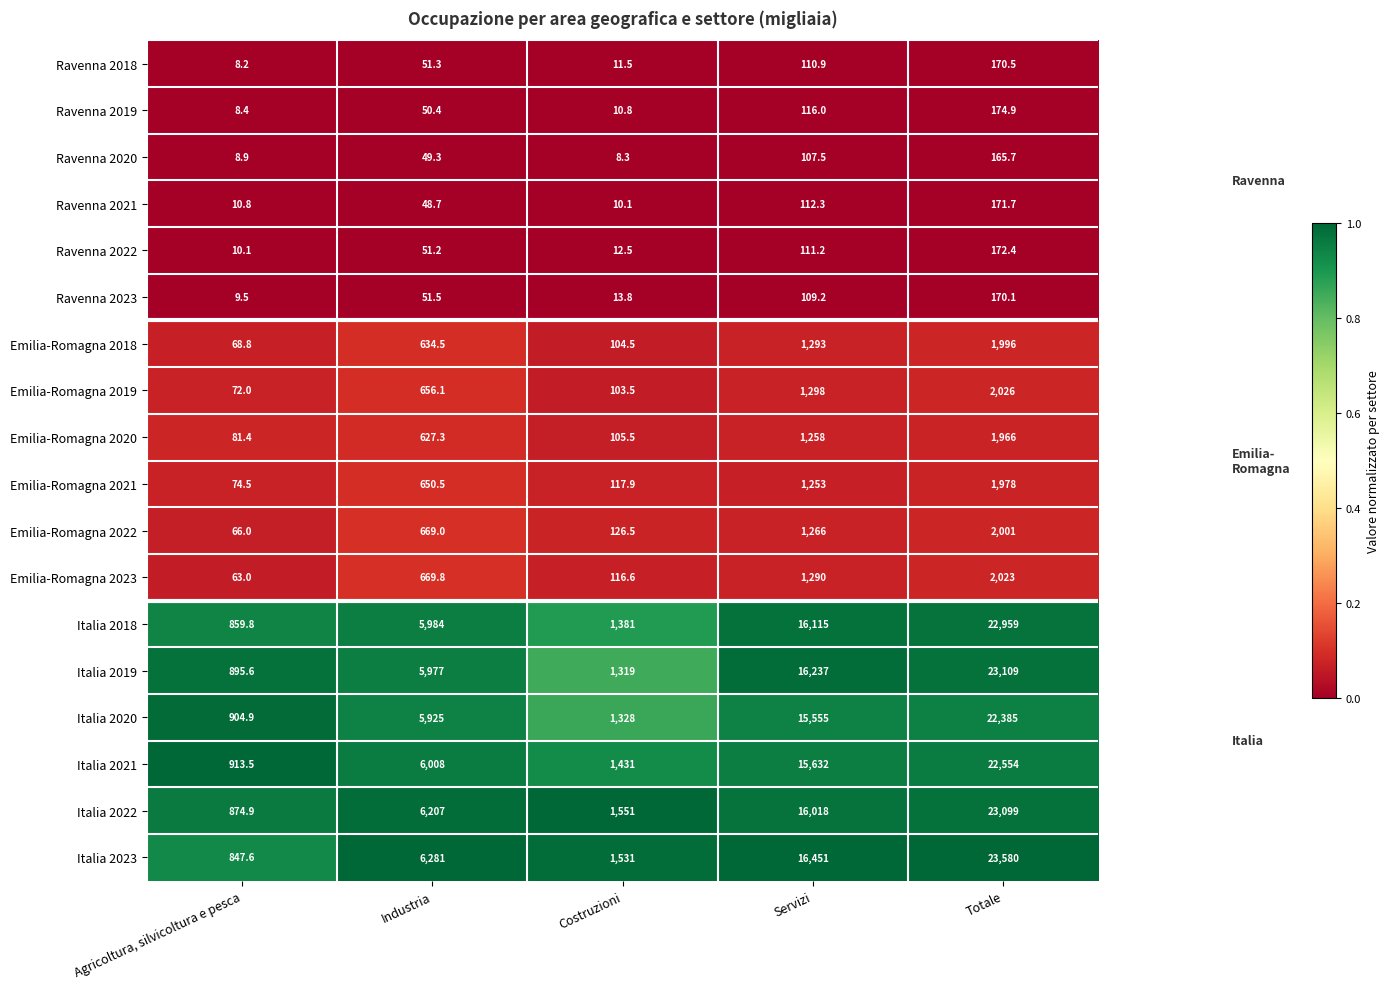

Which series has the largest total across all categories?

Italia 2023